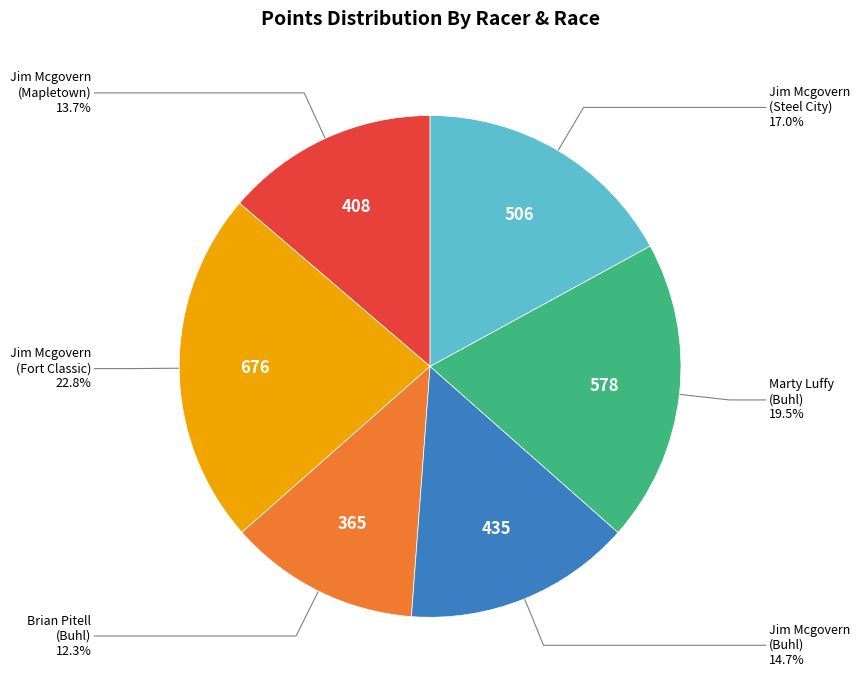

Count the number of slices in the pie.

6